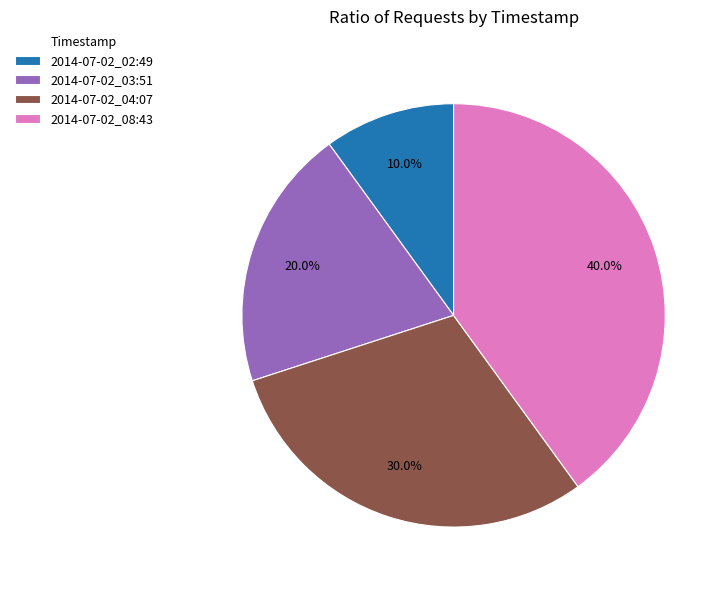

To the nearest percent, what is the average slice percentage?

25%